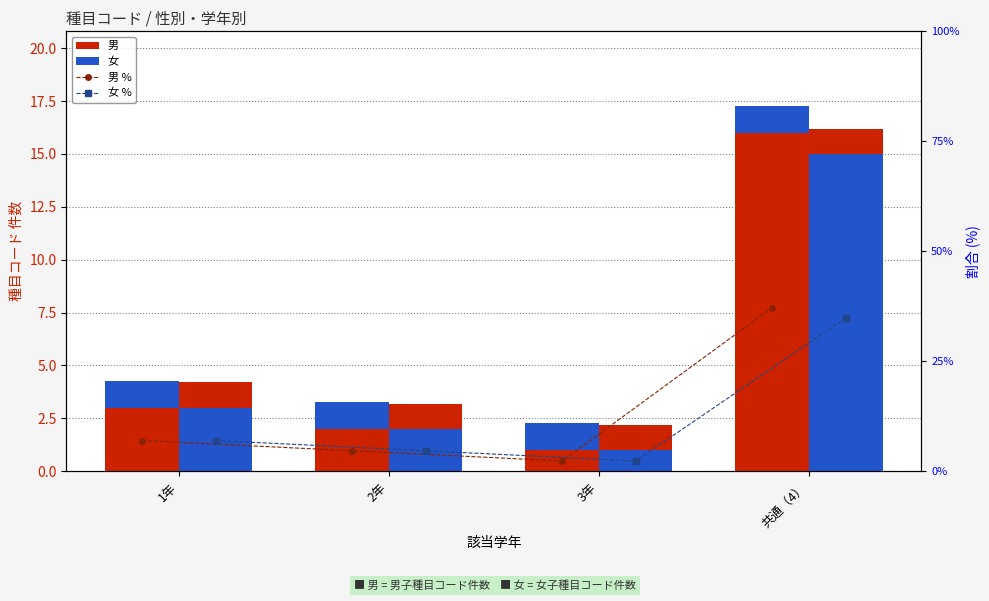

Reading right to left, extract all data points from this chart.

男: 16.0	1.0	2.0	3.0
女: 15.0	1.0	2.0	3.0
男 %: 37.2	2.3	4.7	7.0
女 %: 34.9	2.3	4.7	7.0